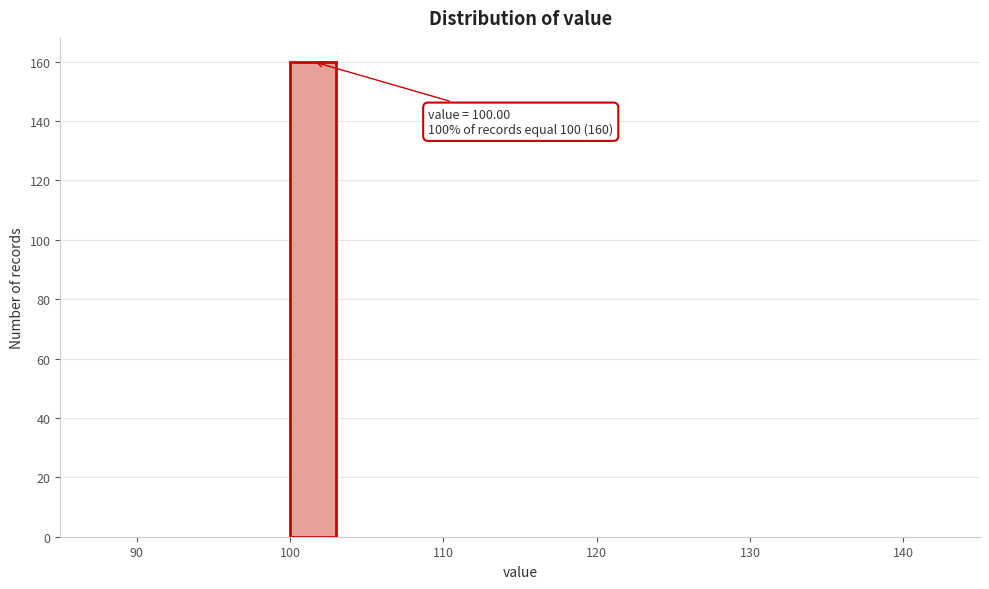

Around what value on the x-axis is the tallest bar? Give the approximate position of its centre, as read against the axis.

102